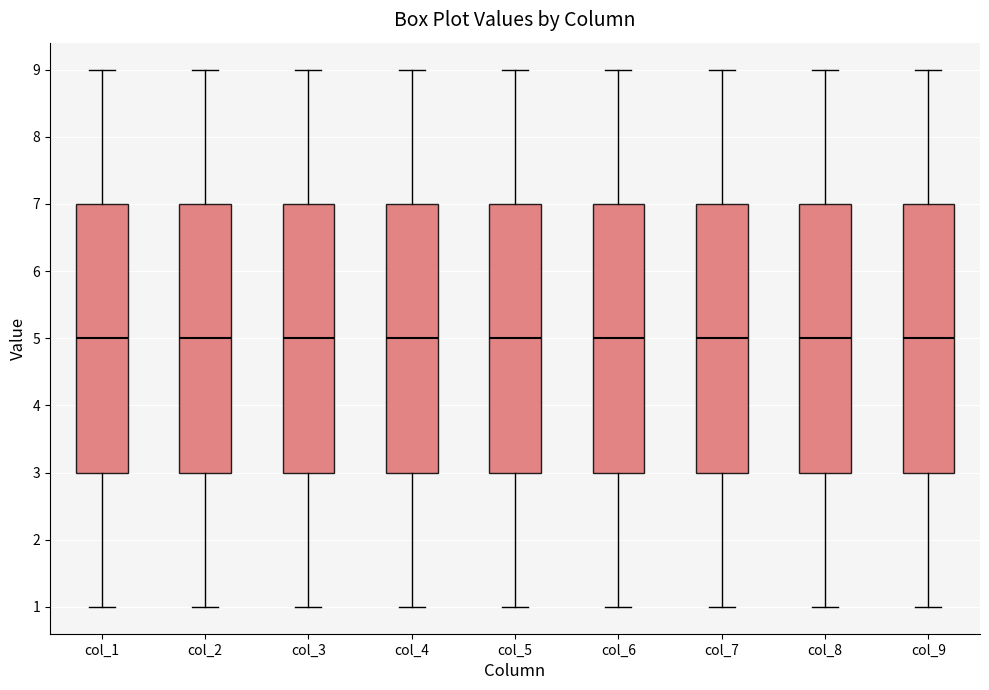

Reading left to right, read every box against the y-axis: the position of its median line, the range the box covers, and the ends of its whiskers. The values are not printed on the chart, so give them approximately, as read against the axis.

col_1: median 5, box 3 to 7, whiskers 1 to 9
col_2: median 5, box 3 to 7, whiskers 1 to 9
col_3: median 5, box 3 to 7, whiskers 1 to 9
col_4: median 5, box 3 to 7, whiskers 1 to 9
col_5: median 5, box 3 to 7, whiskers 1 to 9
col_6: median 5, box 3 to 7, whiskers 1 to 9
col_7: median 5, box 3 to 7, whiskers 1 to 9
col_8: median 5, box 3 to 7, whiskers 1 to 9
col_9: median 5, box 3 to 7, whiskers 1 to 9